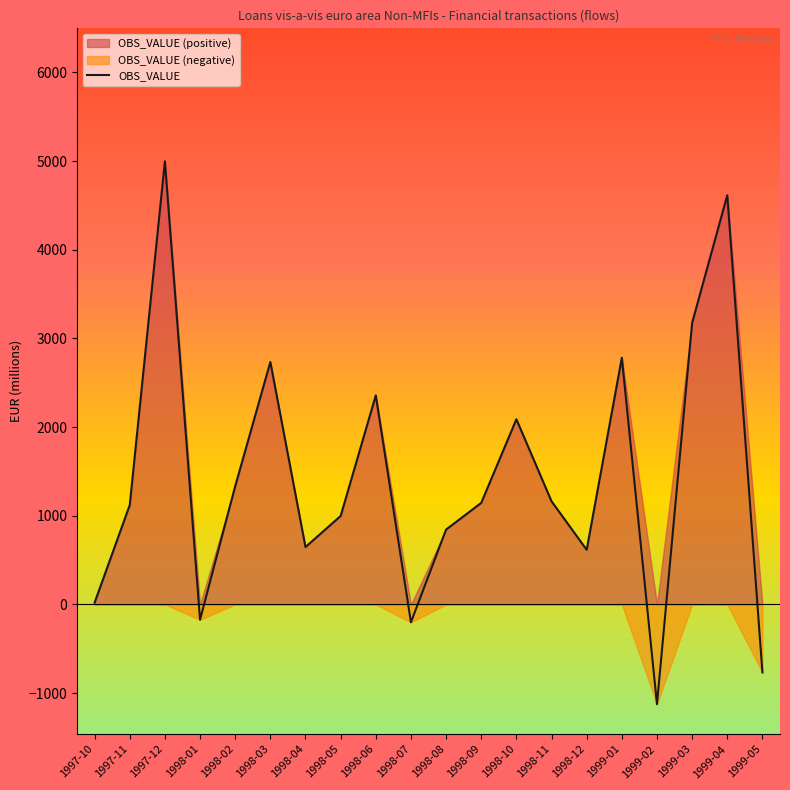

Which label corresponds to the smallest value in the chart?

1999-02